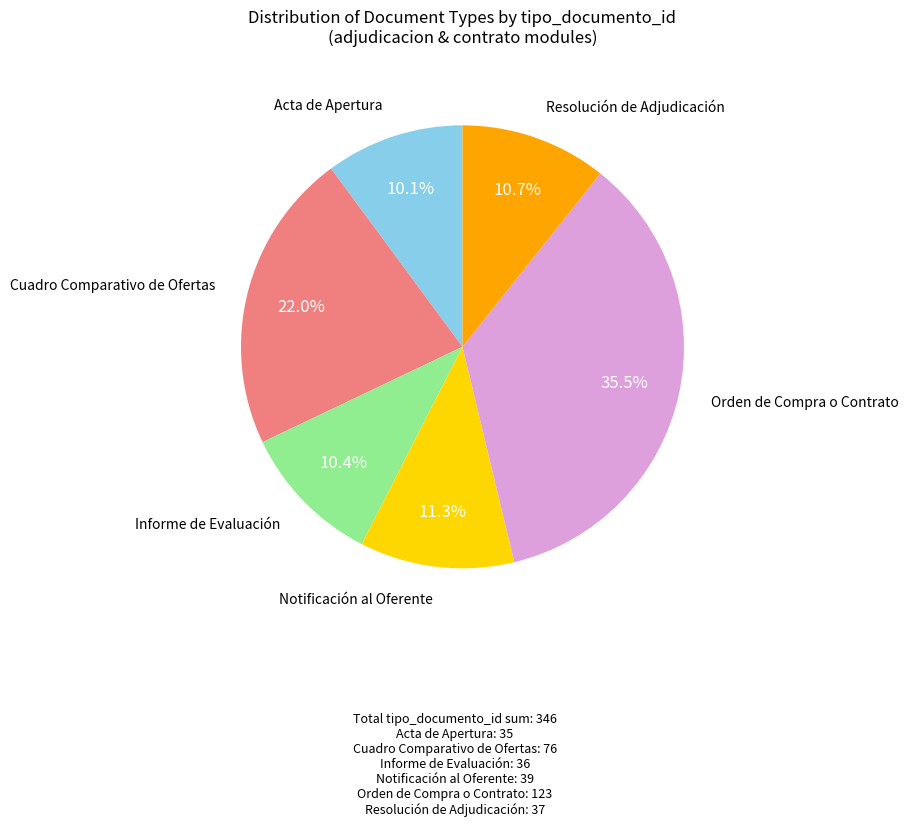

What is the ratio of the value at Acta de Apertura to the value at Resolución de Adjudicación?

0.9